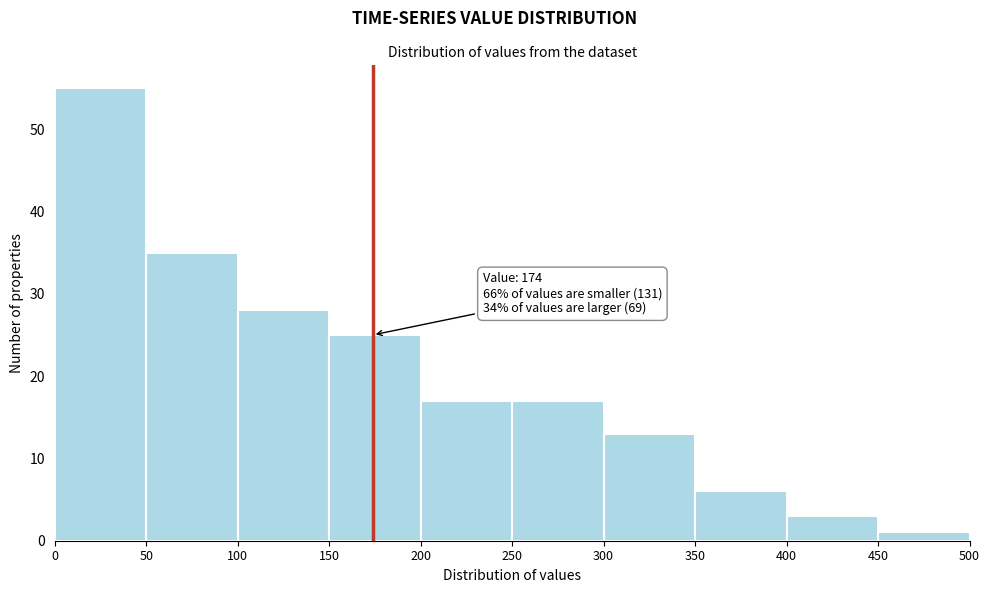

Which range on the x-axis has the tallest bar?

0 to 50